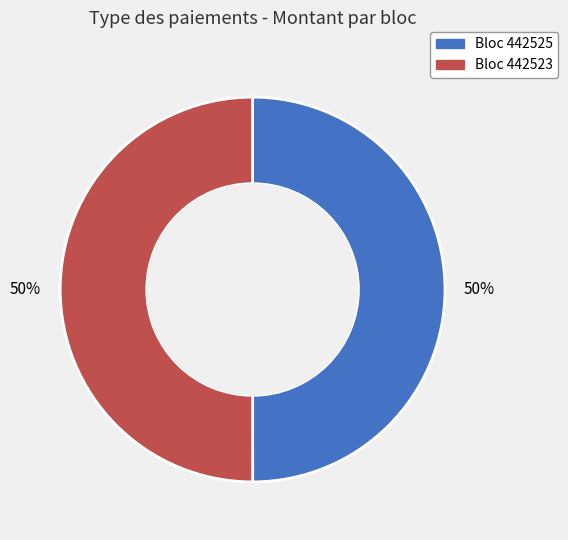

To the nearest percent, what percentage of the pie is Bloc 442523?

50%